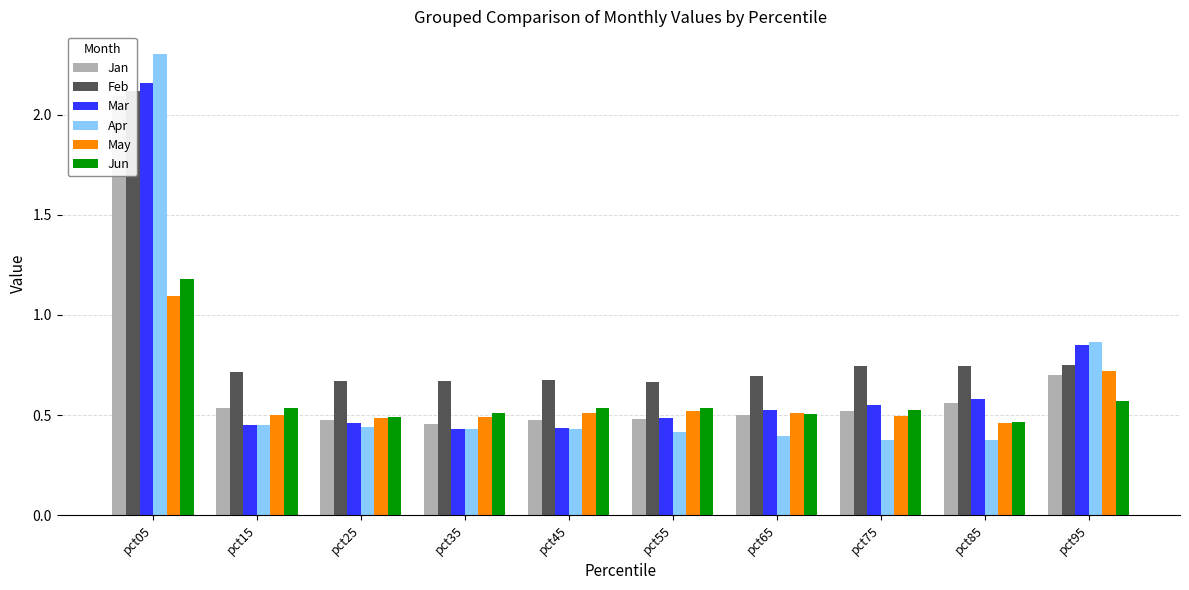

What is the lowest value of the Feb series?

0.7